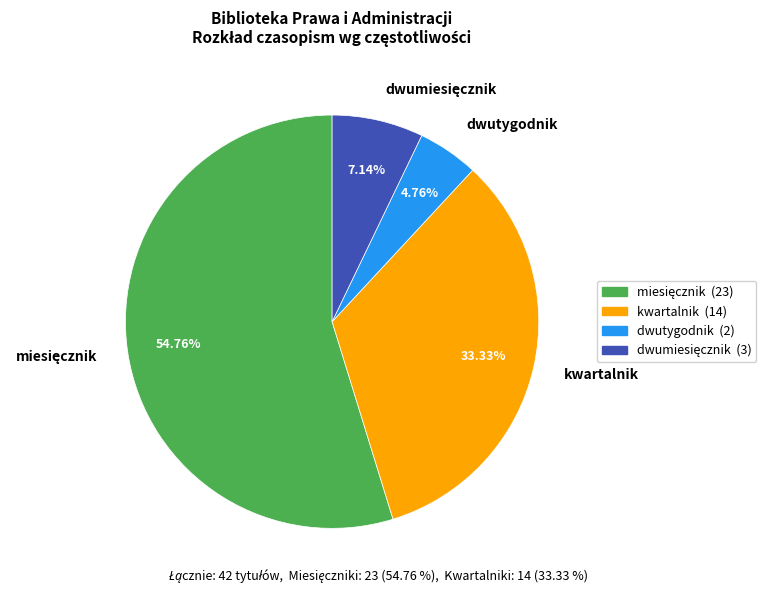

Which category has the smallest portion of the pie?

dwutygodnik